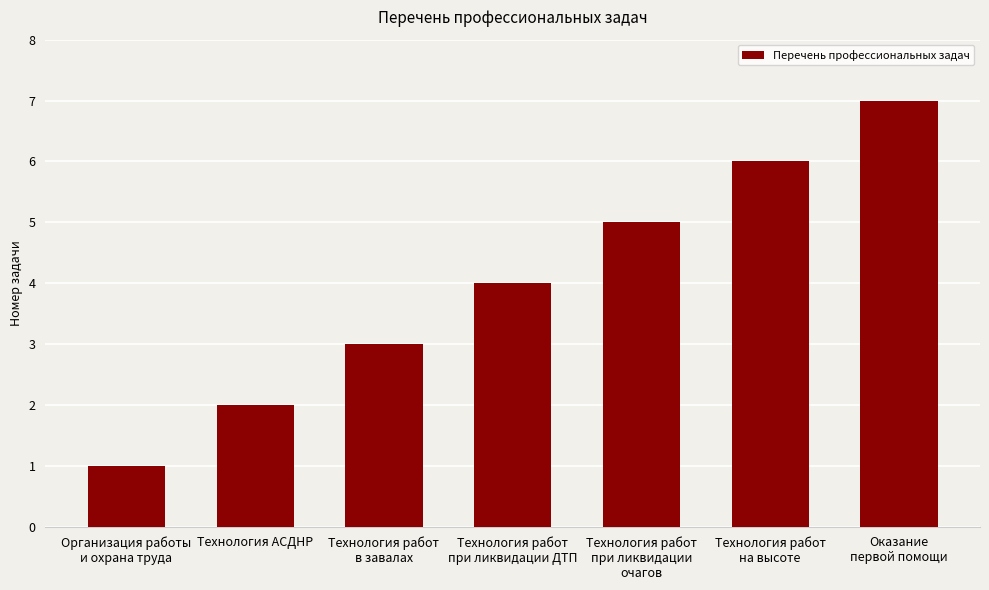

Between Технология работ
в завалах and Технология работ
при ликвидации
очагов, which is larger?

Технология работ
при ликвидации
очагов